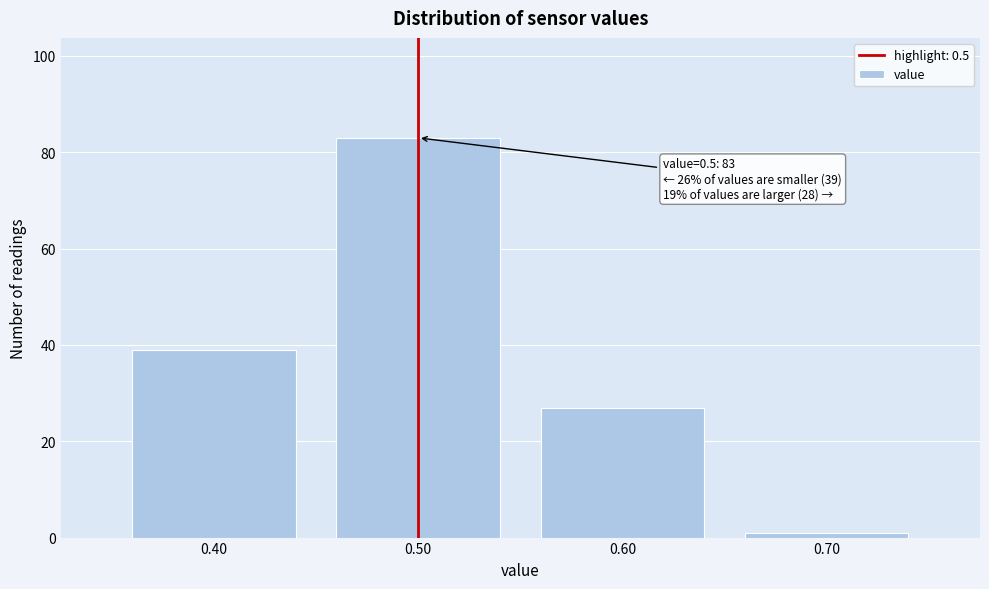

Which range on the x-axis has the tallest bar?

0.45 to 0.55